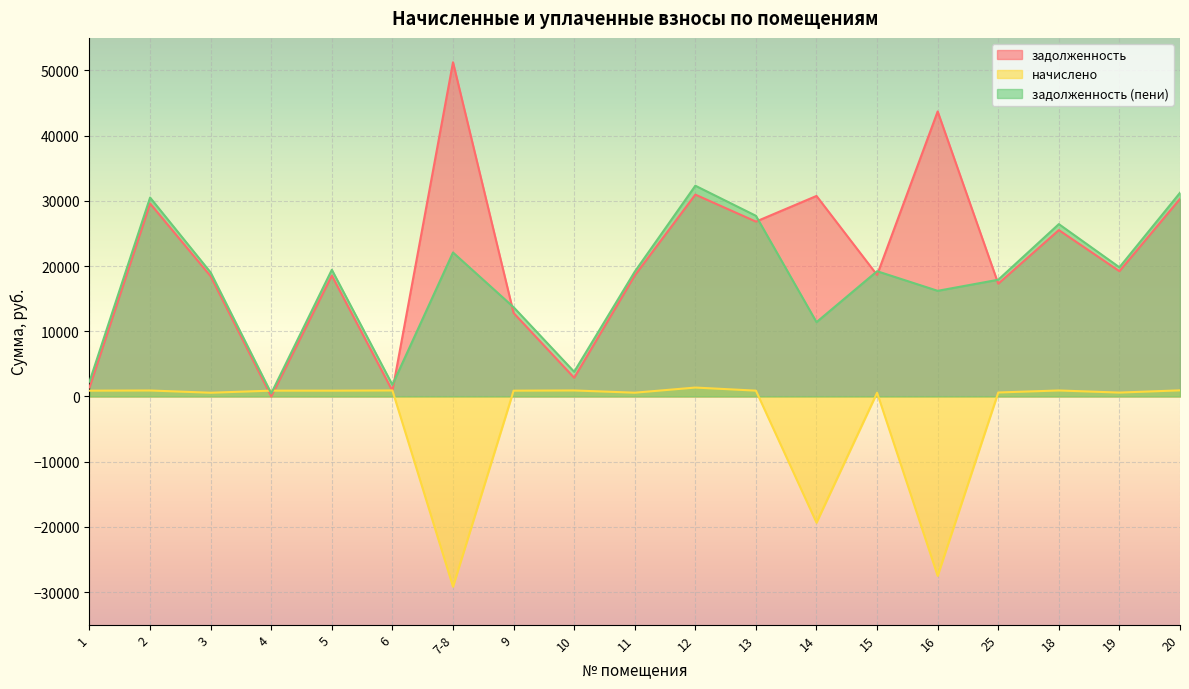

What position from the left is 19?

18